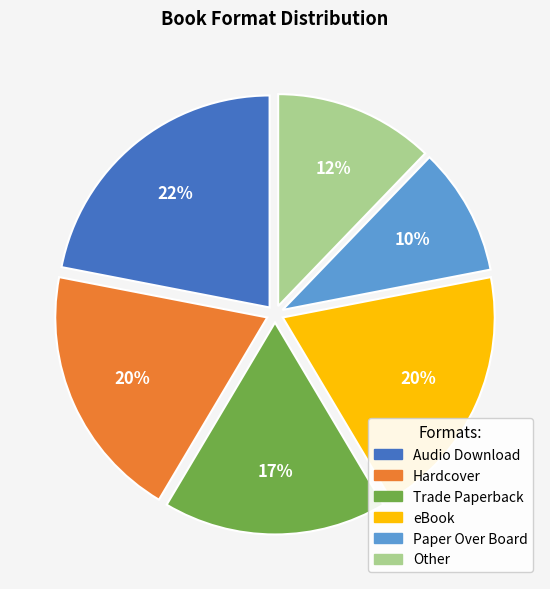

What is the smallest slice in the pie chart?

Paper Over Board